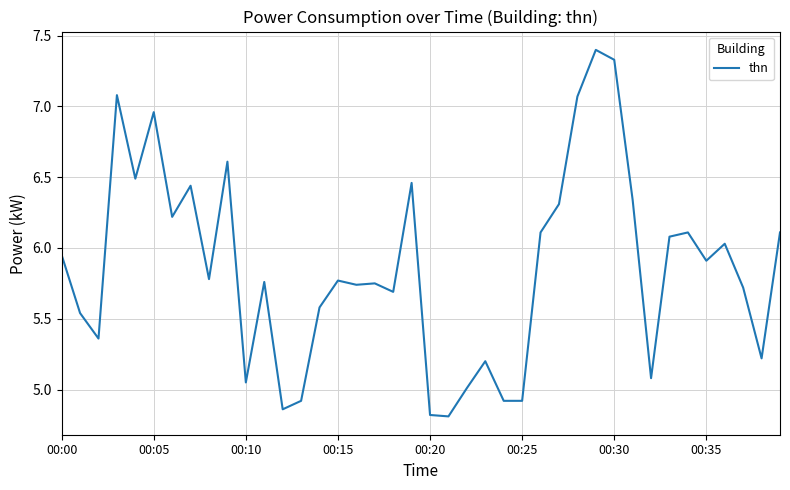

What is the maximum value shown in the chart?

7.4